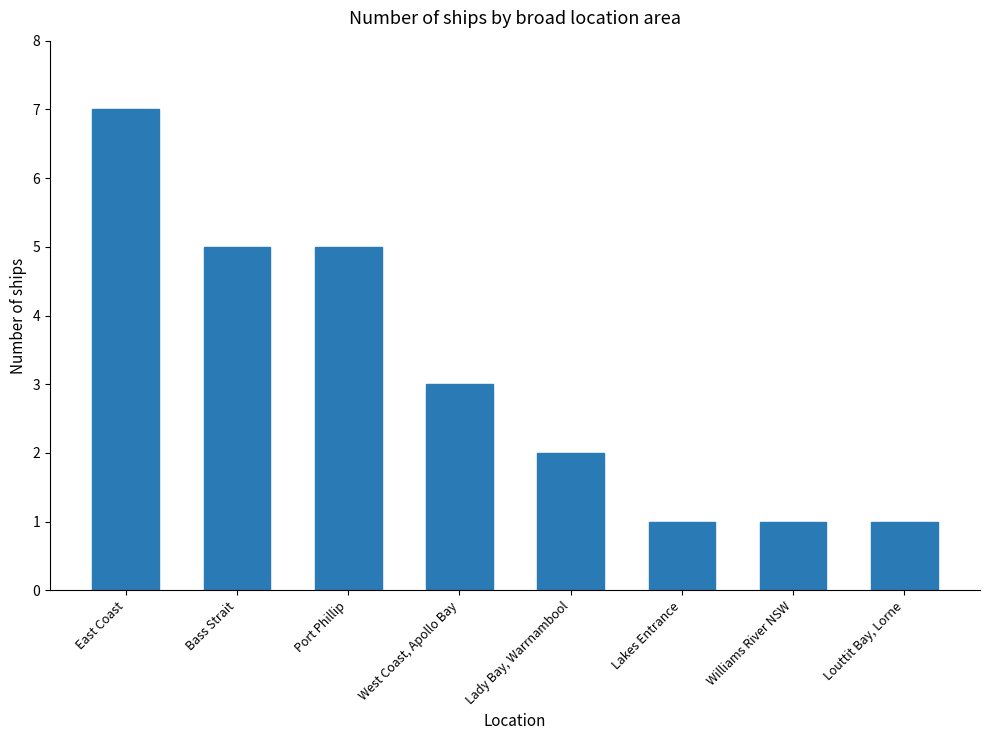

How many values are between 1 and 5?

7